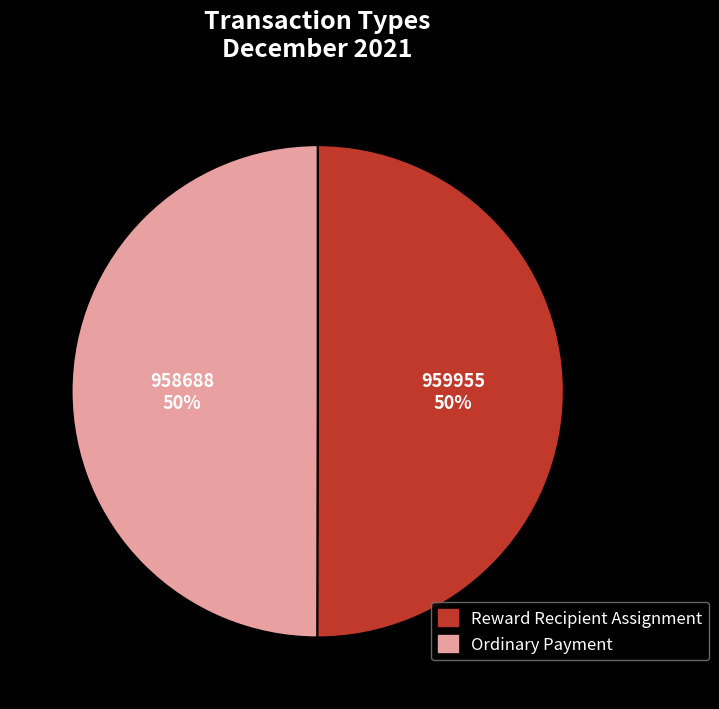

Is the sum of Ordinary Payment and Reward Recipient Assignment greater than half?

Yes